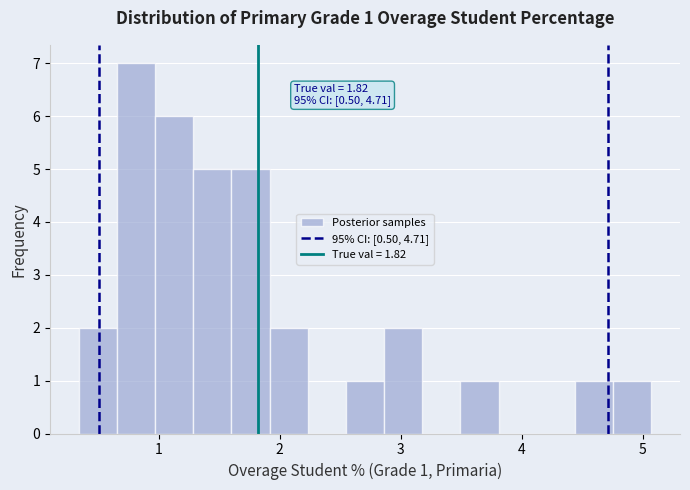

Read against the x-axis, roughly where is the centre of the tallest bar?

0.8